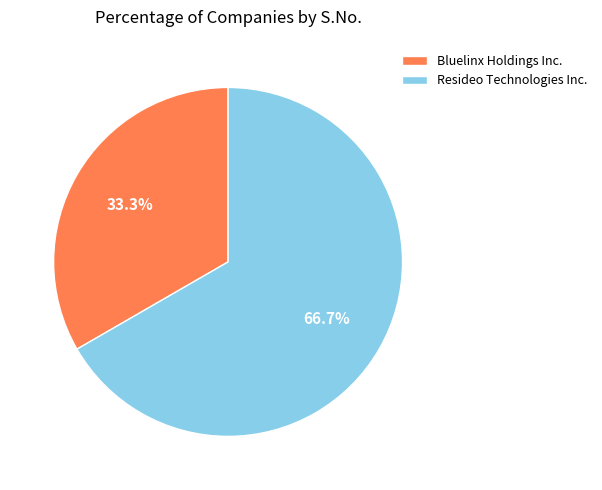

What percentage is the Bluelinx Holdings Inc. slice, to the nearest percent?

33%